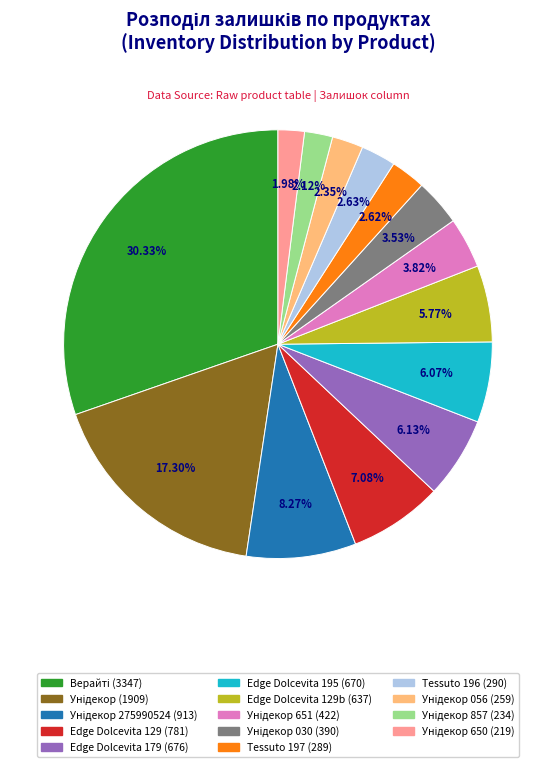

To the nearest percent, what is the average slice percentage?

7%